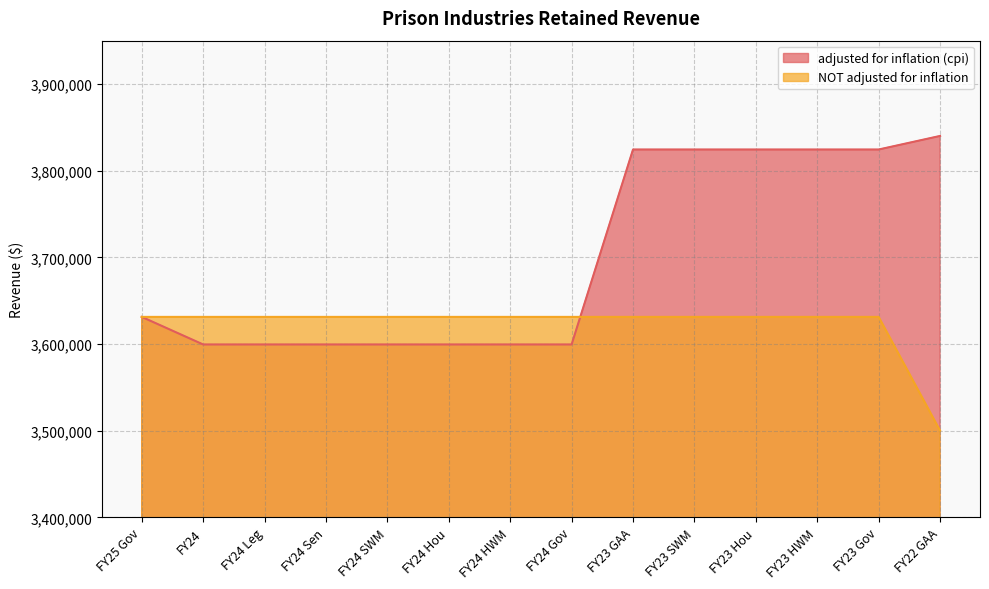

Which series has the largest range (max minus min)?

adjusted for inflation (cpi)